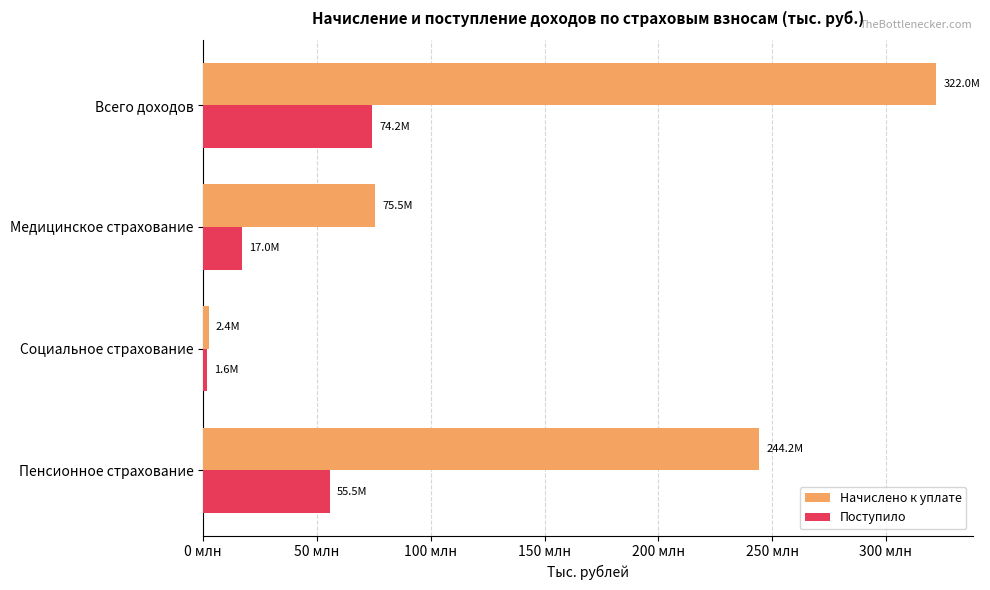

Rank the series by their average value, from highest to lowest.

Начислено к уплате, Поступило